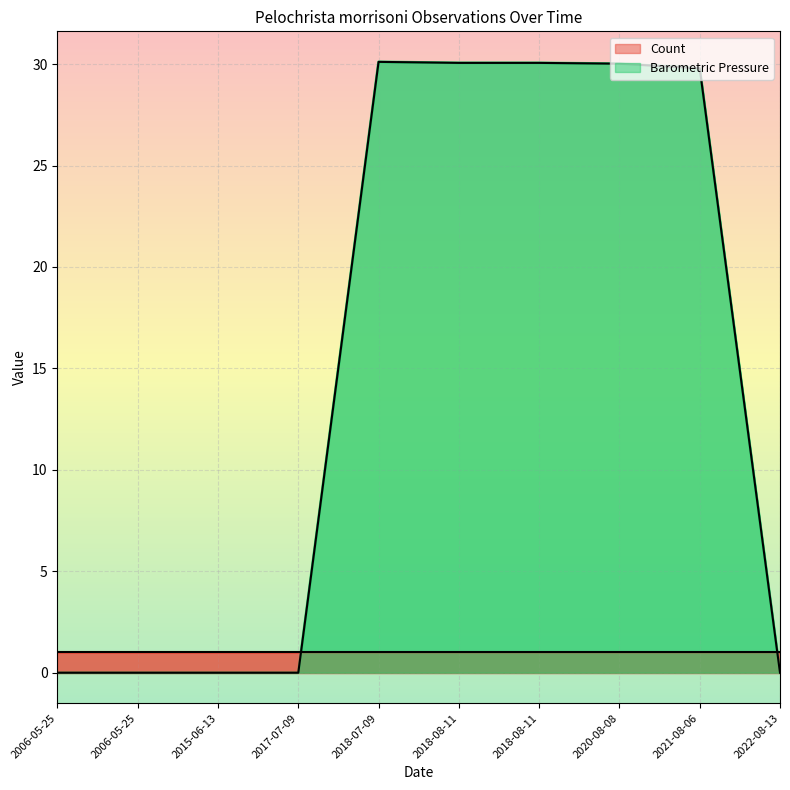

Which has a higher value, 2018-08-11 or 2006-05-25?

2018-08-11